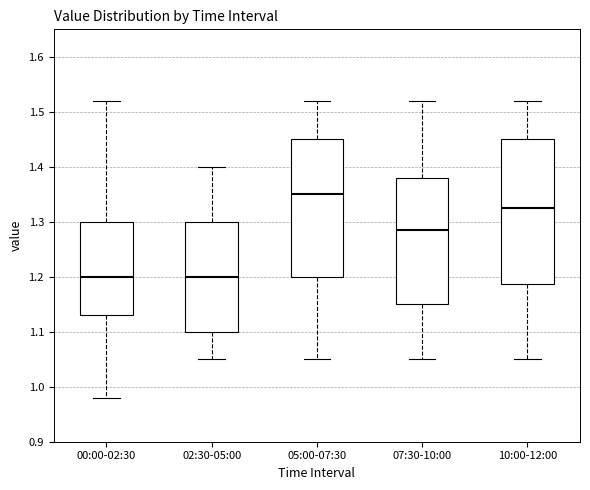

Which box is the tallest, from its lower edge to its upper edge?

10:00-12:00